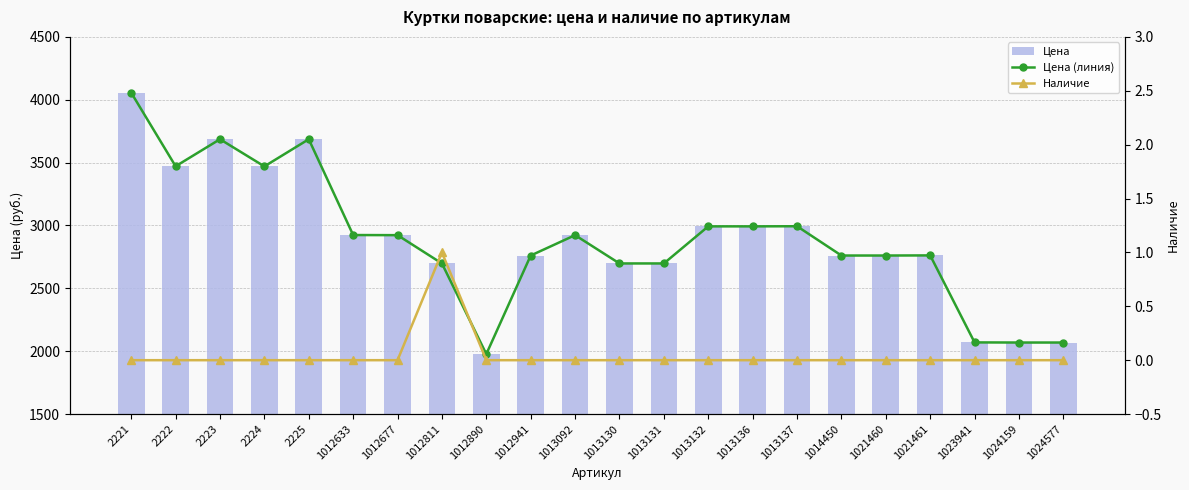

Is the value of Цена at 2221 greater than the value of Наличие at 2222?

Yes